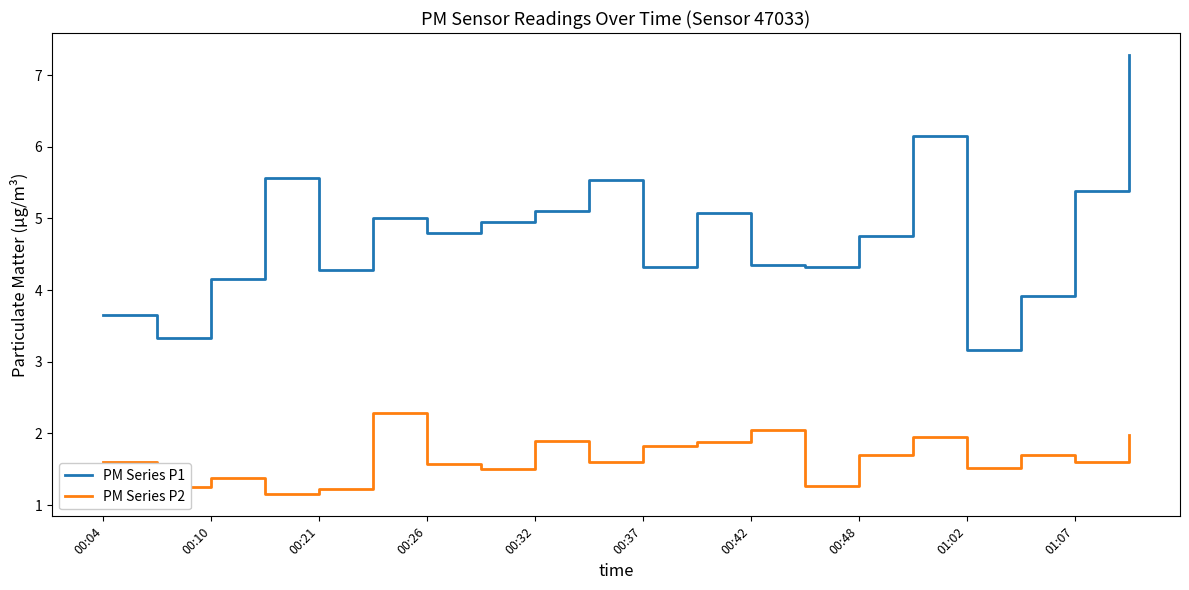

Rank the series by their maximum value, from lowest to highest.

PM Series P2, PM Series P1